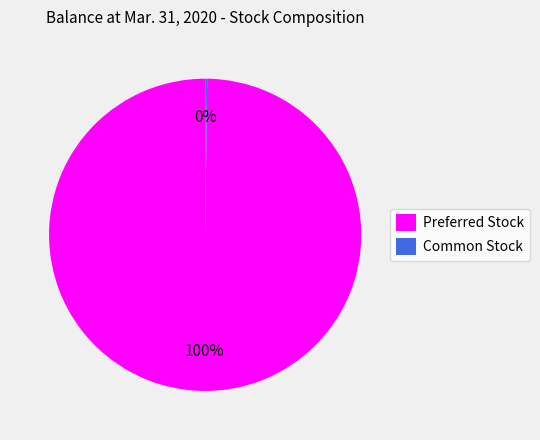

True or false: Preferred Stock accounts for 100% of the total.

True